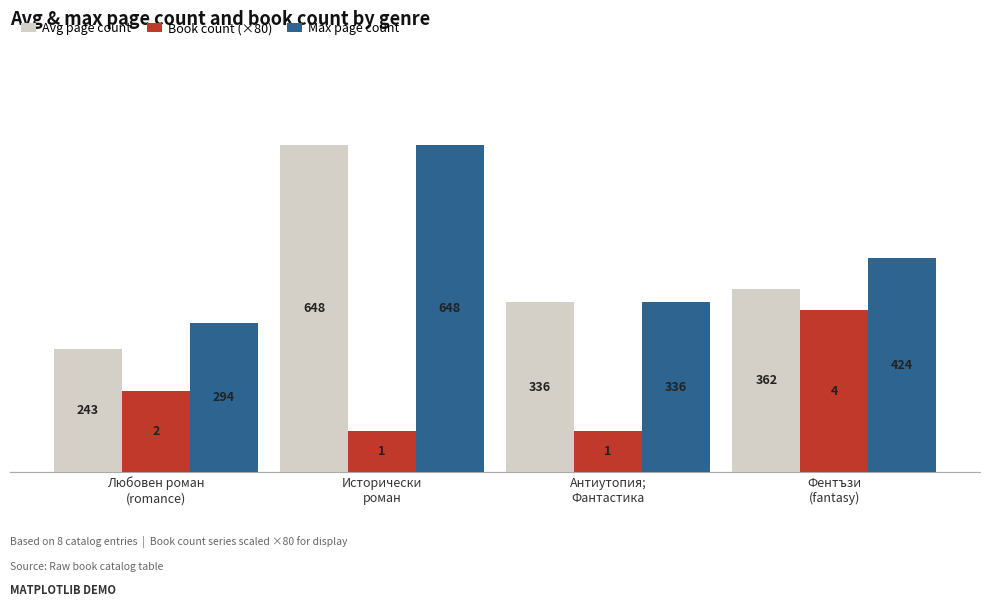

What is the difference between the maximum and minimum values in the Max page count series?

354